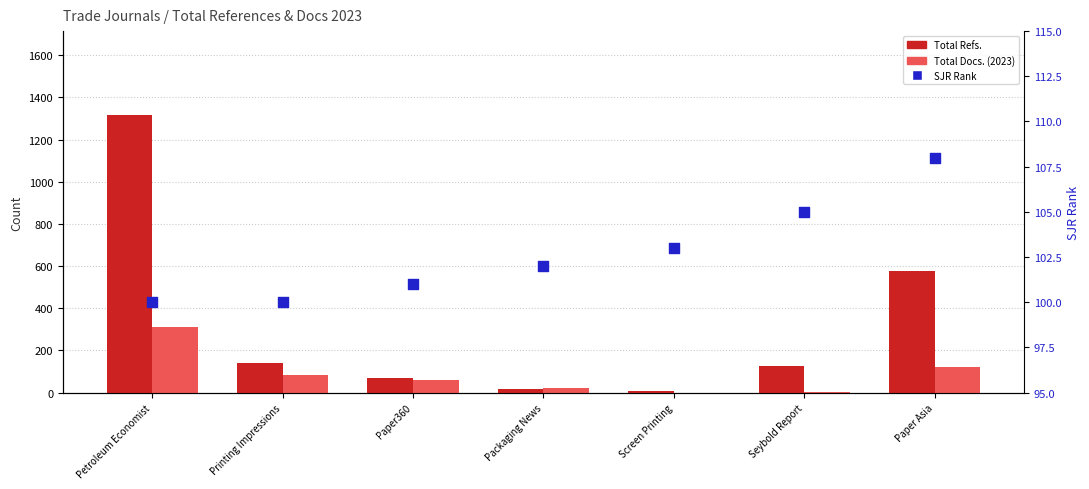

At how many categories does at least one series exceed 812?

1